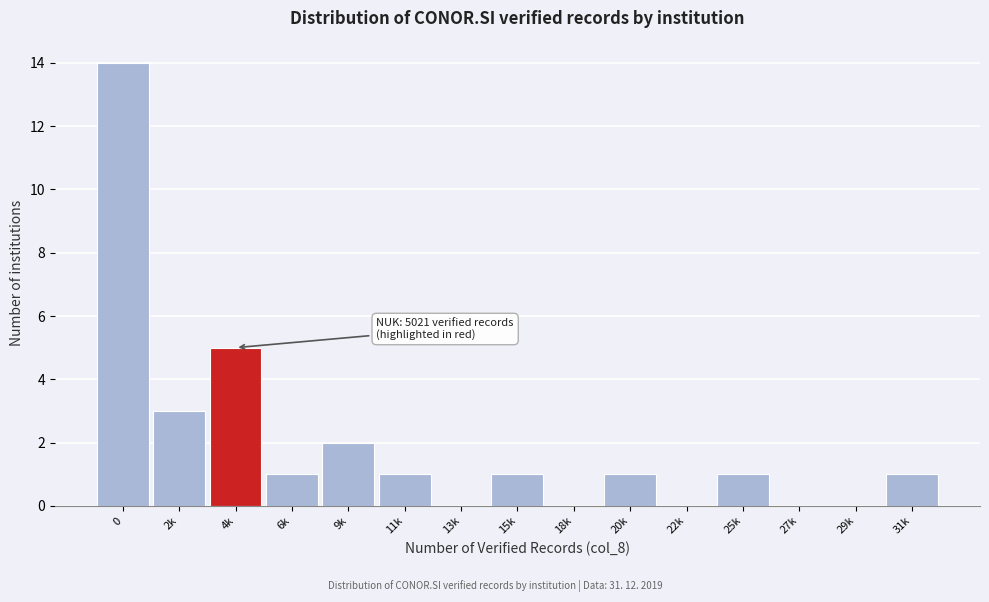

Reading right to left, transcribe all the data shown in this chart.

31k=1	29k=0	27k=0	25k=1	22k=0	20k=1	18k=0	15k=1	13k=0	11k=1	9k=2	6k=1	4k=5	2k=3	0=14